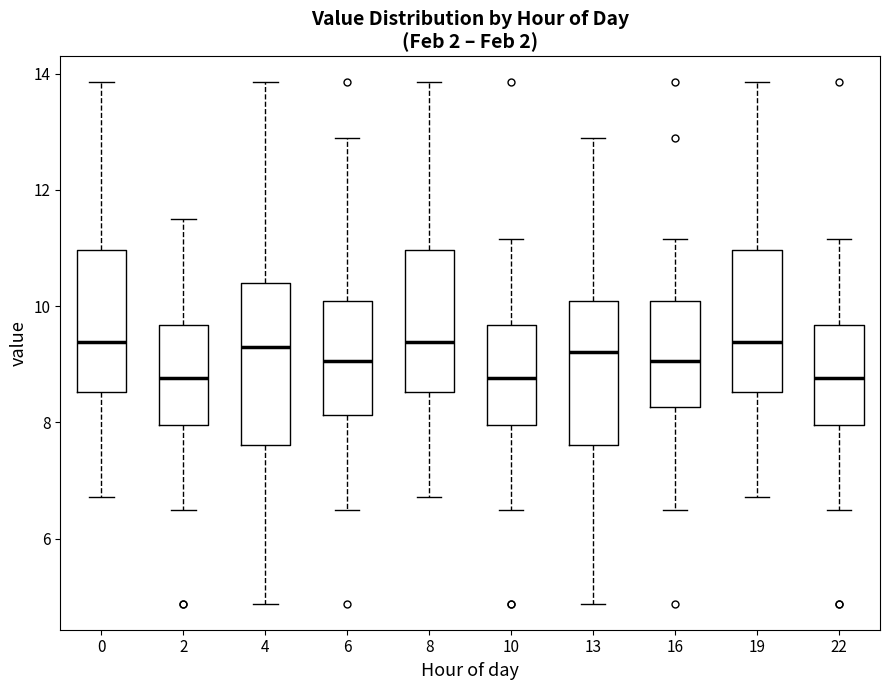

Reading left to right, transcribe this box plot: for each box, give where its median line is, the range the box spans, and where its two whiskers end, as read against the y-axis. The values are not printed on the chart, so give them approximately, as read against the axis.

0: median 9.4, box 8.6 to 11.0, whiskers 6.8 to 13.8
2: median 8.8, box 8.0 to 9.6, whiskers 6.6 to 11.6
4: median 9.4, box 7.6 to 10.4, whiskers 4.8 to 13.8
6: median 9.0, box 8.2 to 10.0, whiskers 6.6 to 13.0
8: median 9.4, box 8.6 to 11.0, whiskers 6.8 to 13.8
10: median 8.8, box 8.0 to 9.6, whiskers 6.6 to 11.2
13: median 9.2, box 7.6 to 10.0, whiskers 4.8 to 13.0
16: median 9.0, box 8.2 to 10.0, whiskers 6.6 to 11.2
19: median 9.4, box 8.6 to 11.0, whiskers 6.8 to 13.8
22: median 8.8, box 8.0 to 9.6, whiskers 6.6 to 11.2